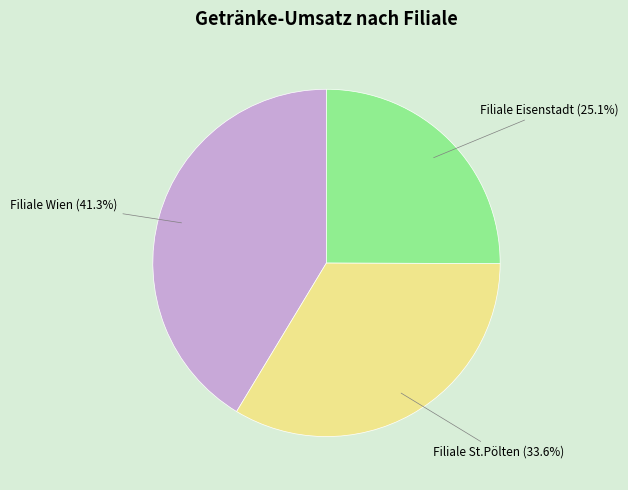

To the nearest percent, what percentage of the pie is Filiale St.Pölten?

34%